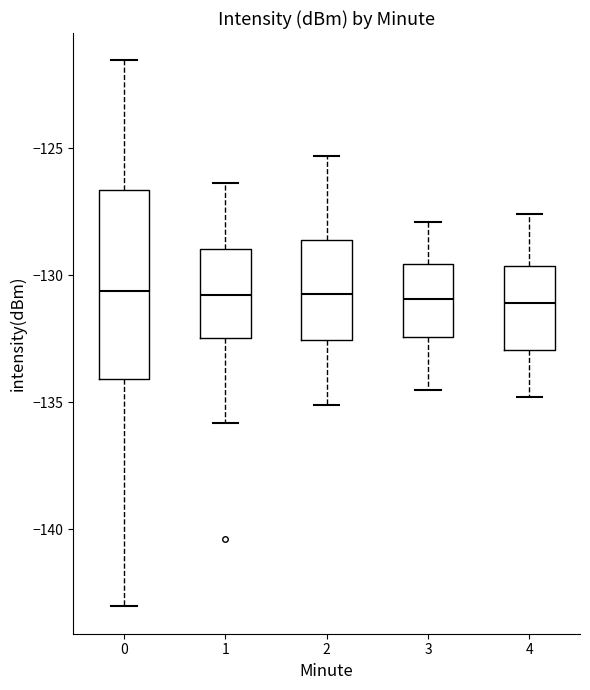

Reading left to right, read every box against the y-axis: the position of its median line, the range the box covers, and the ends of its whiskers. The values are not printed on the chart, so give them approximately, as read against the axis.

0: median -130.5, box -134.0 to -126.5, whiskers -143.0 to -121.5
1: median -131.0, box -132.5 to -129.0, whiskers -136.0 to -126.5
2: median -130.5, box -132.5 to -128.5, whiskers -135.0 to -125.5
3: median -131.0, box -132.5 to -129.5, whiskers -134.5 to -128.0
4: median -131.0, box -133.0 to -129.5, whiskers -135.0 to -127.5